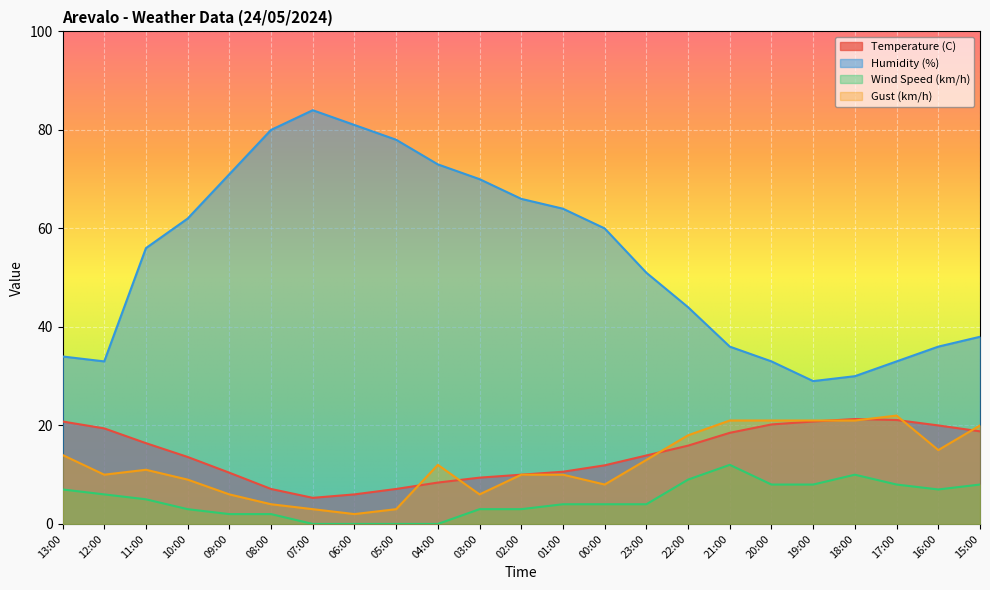

Reading right to left, transcribe all the data shown in this chart.

Temperature (C): 15:00=18.8	16:00=20.0	17:00=21.1	18:00=21.3	19:00=20.8	20:00=20.2	21:00=18.5	22:00=15.9	23:00=13.9	00:00=11.9	01:00=10.6	02:00=10.0	03:00=9.4	04:00=8.4	05:00=7.1	06:00=6.0	07:00=5.3	08:00=7.1	09:00=10.4	10:00=13.6	11:00=16.4	12:00=19.4	13:00=20.8
Humidity (%): 15:00=38.0	16:00=36.0	17:00=33.0	18:00=30.0	19:00=29.0	20:00=33.0	21:00=36.0	22:00=44.0	23:00=51.0	00:00=60.0	01:00=64.0	02:00=66.0	03:00=70.0	04:00=73.0	05:00=78.0	06:00=81.0	07:00=84.0	08:00=80.0	09:00=71.0	10:00=62.0	11:00=56.0	12:00=33.0	13:00=34.0
Wind Speed (km/h): 15:00=8.0	16:00=7.0	17:00=8.0	18:00=10.0	19:00=8.0	20:00=8.0	21:00=12.0	22:00=9.0	23:00=4.0	00:00=4.0	01:00=4.0	02:00=3.0	03:00=3.0	04:00=0.0	05:00=0.0	06:00=0.0	07:00=0.0	08:00=2.0	09:00=2.0	10:00=3.0	11:00=5.0	12:00=6.0	13:00=7.0
Gust (km/h): 15:00=20.0	16:00=15.0	17:00=22.0	18:00=21.0	19:00=21.0	20:00=21.0	21:00=21.0	22:00=18.0	23:00=13.0	00:00=8.0	01:00=10.0	02:00=10.0	03:00=6.0	04:00=12.0	05:00=3.0	06:00=2.0	07:00=3.0	08:00=4.0	09:00=6.0	10:00=9.0	11:00=11.0	12:00=10.0	13:00=14.0